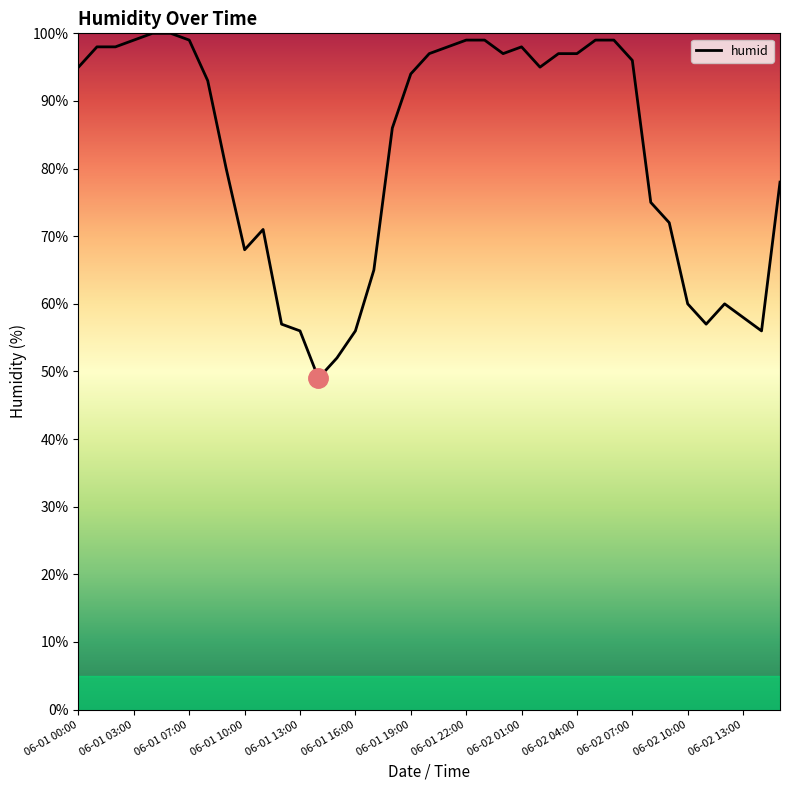

What is the difference between the maximum and minimum values?

51